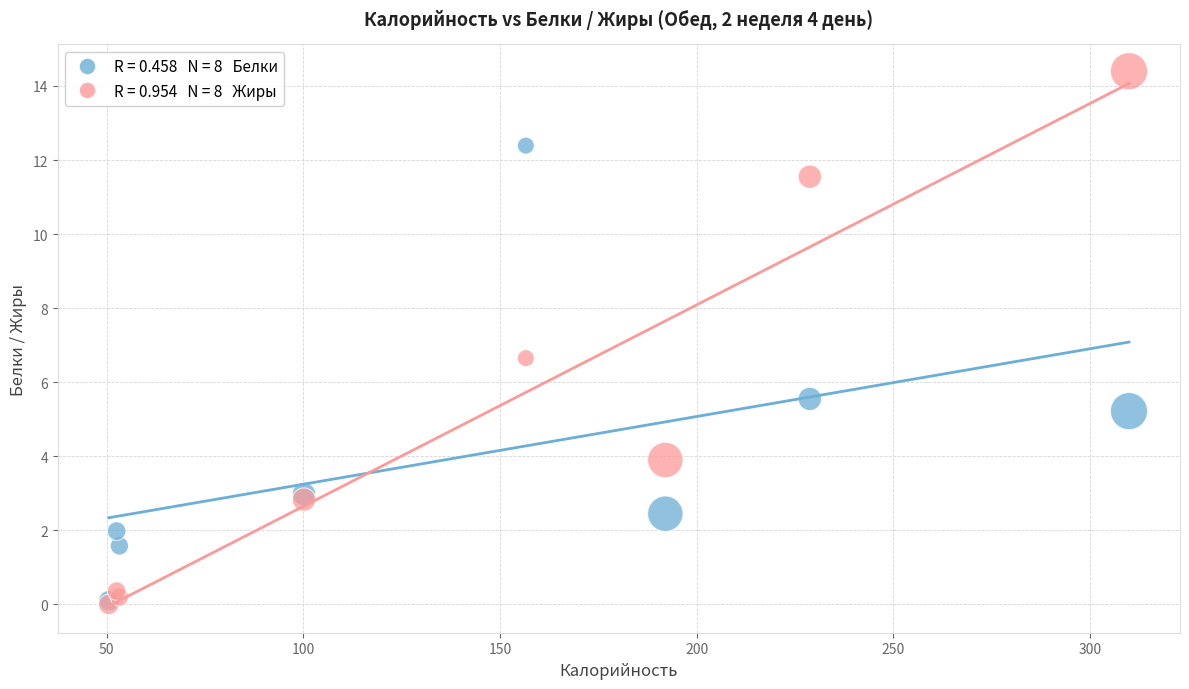

Across all series, what Y value is closest to 7?

6.7